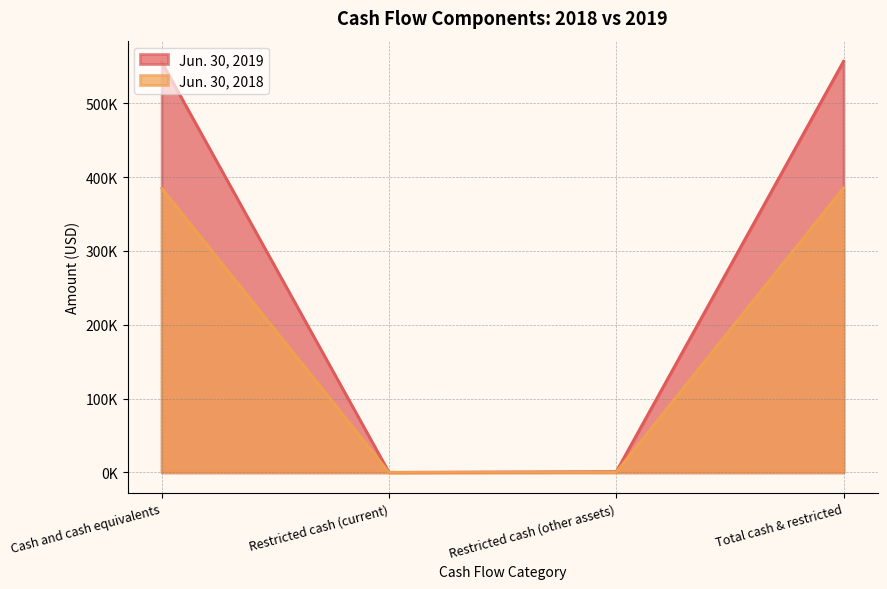

Which has a higher value, Cash and cash equivalents or Restricted cash (current)?

Cash and cash equivalents